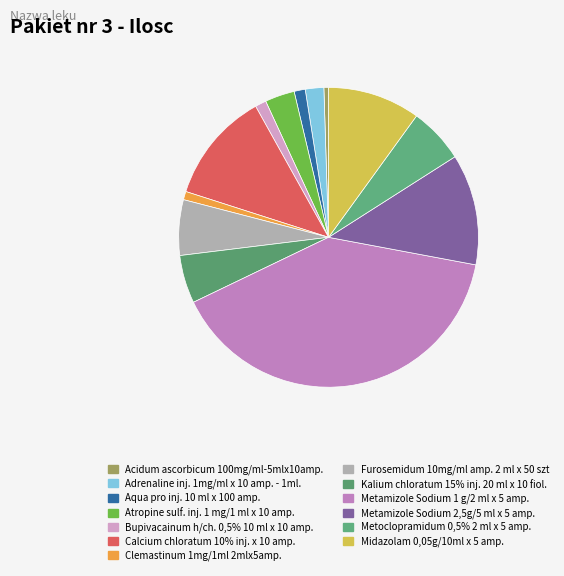

How many slices are in this pie chart?

13